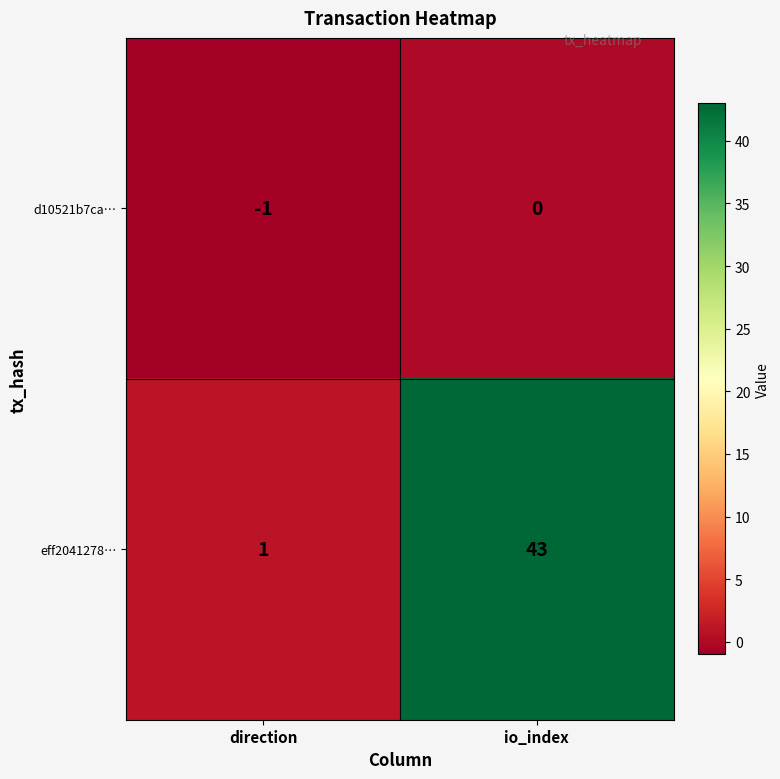

Is it true that eff2041278… equals 43 at io_index?

True